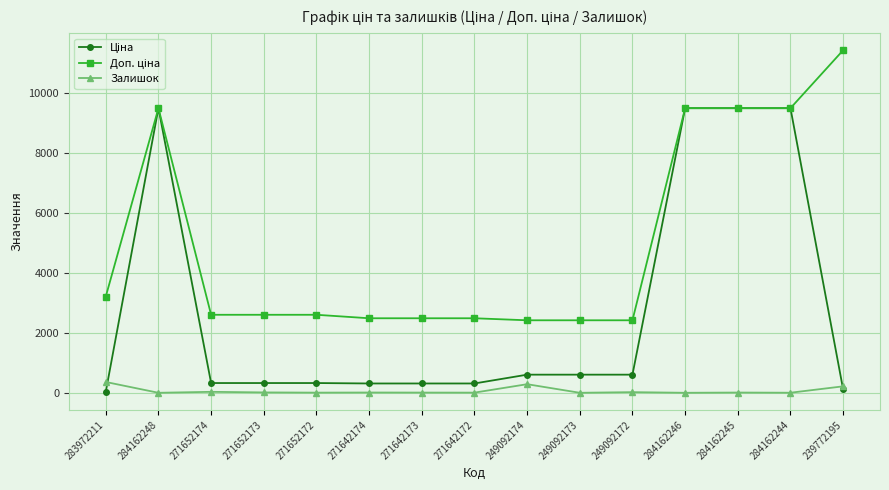

True or false: Залишок has more than 2 interior local peaks.

True